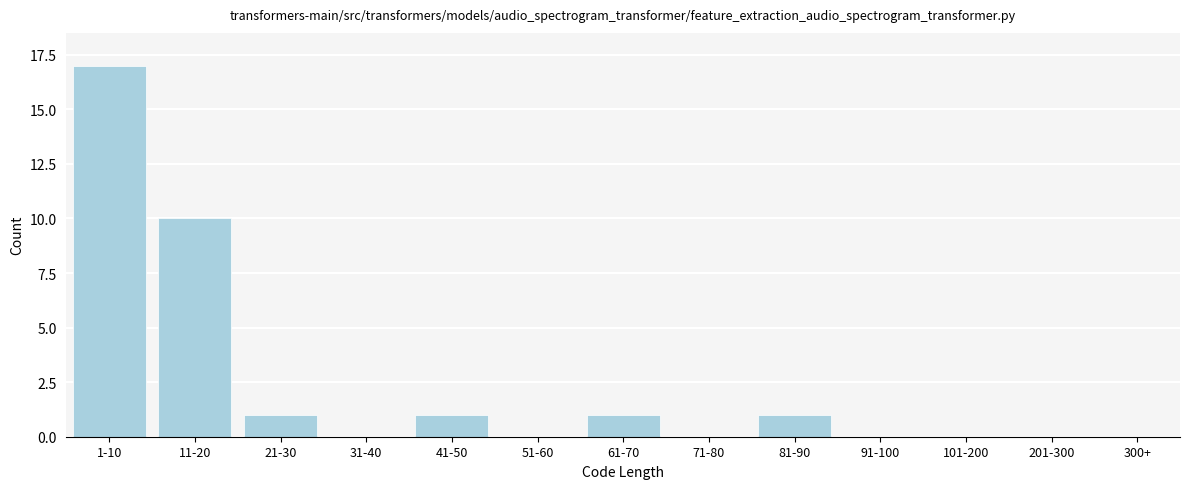

Reading left to right, transcribe all the data shown in this chart.

1-10=17	11-20=10	21-30=1	31-40=0	41-50=1	51-60=0	61-70=1	71-80=0	81-90=1	91-100=0	101-200=0	201-300=0	300+=0